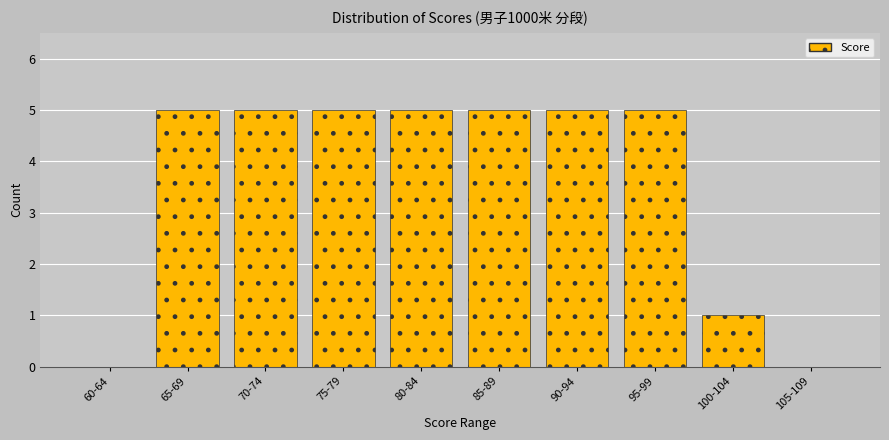

Reading right to left, list all the values displayed in this chart.

105-109=0	100-104=1	95-99=5	90-94=5	85-89=5	80-84=5	75-79=5	70-74=5	65-69=5	60-64=0